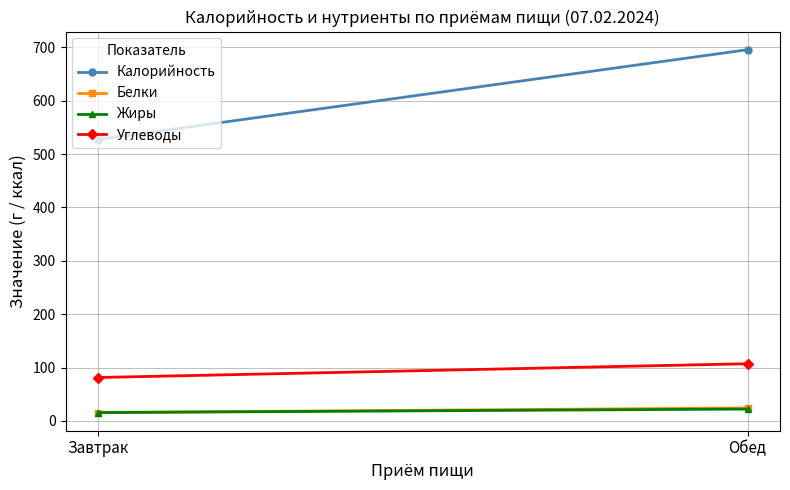

What is the minimum value for Жиры?

15.6